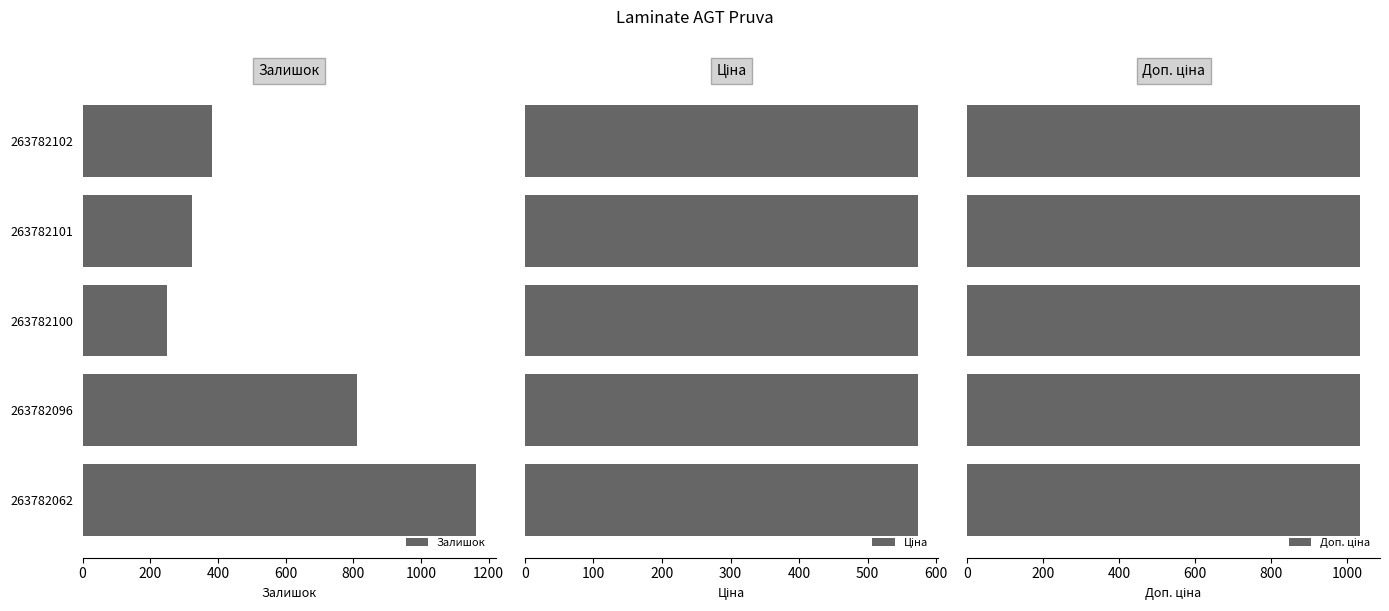

At which label does Залишок reach its peak?

263782062